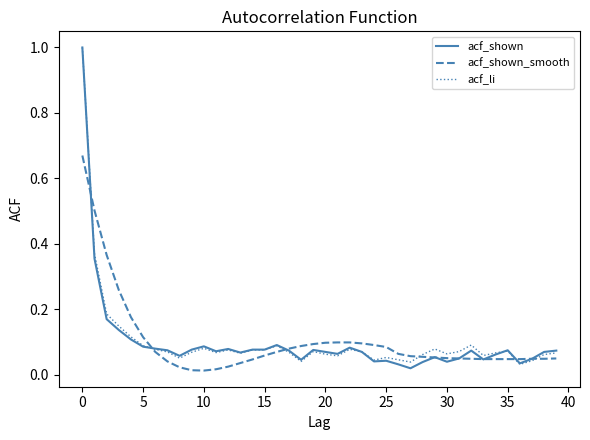

After their last crossing, which series has the higher values: acf_li or acf_shown?

acf_shown